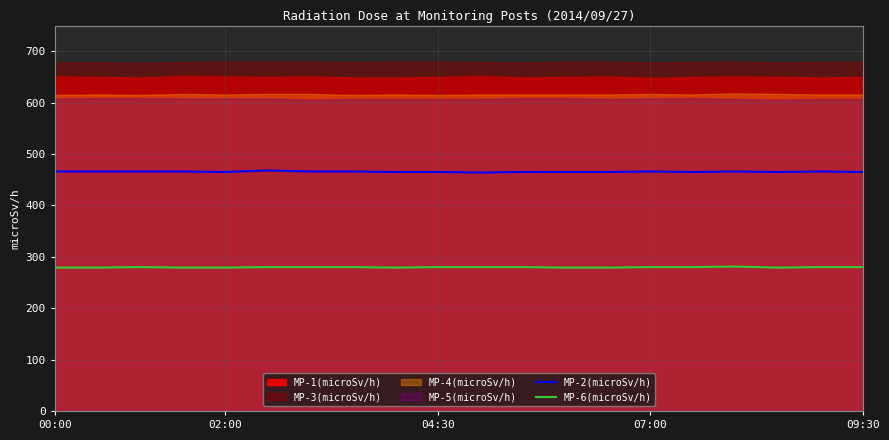

How many interior local valleys does the MP-2(microSv/h) series have?

4